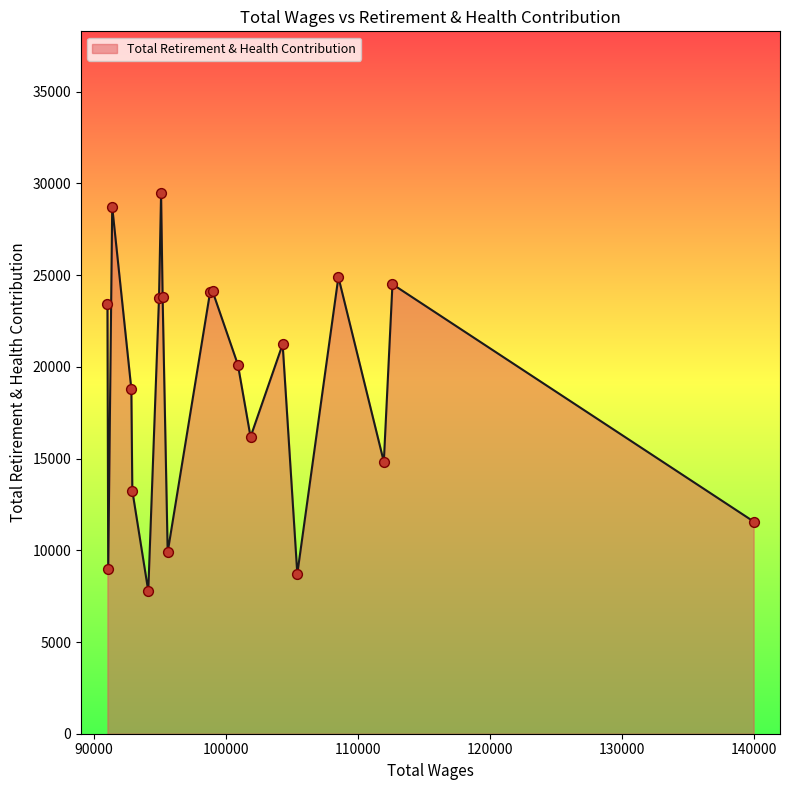

What is the difference between the maximum and minimum values?

21672